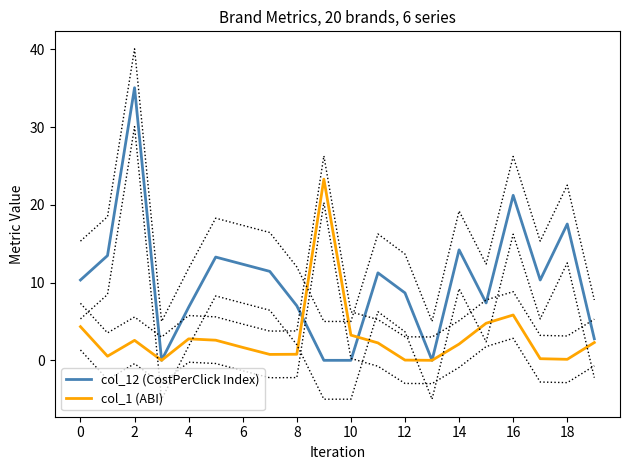

The value of col_12 (CostPerClick Index) at 12 is 4.5. True or false?

False